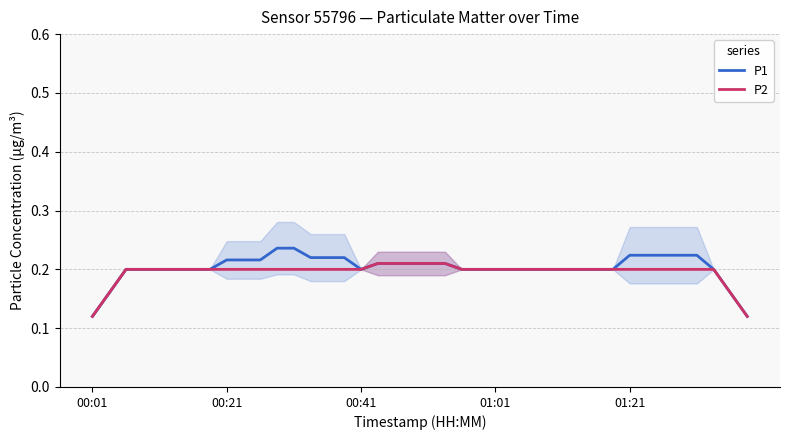

Which has a higher value, 36 or 13?

36